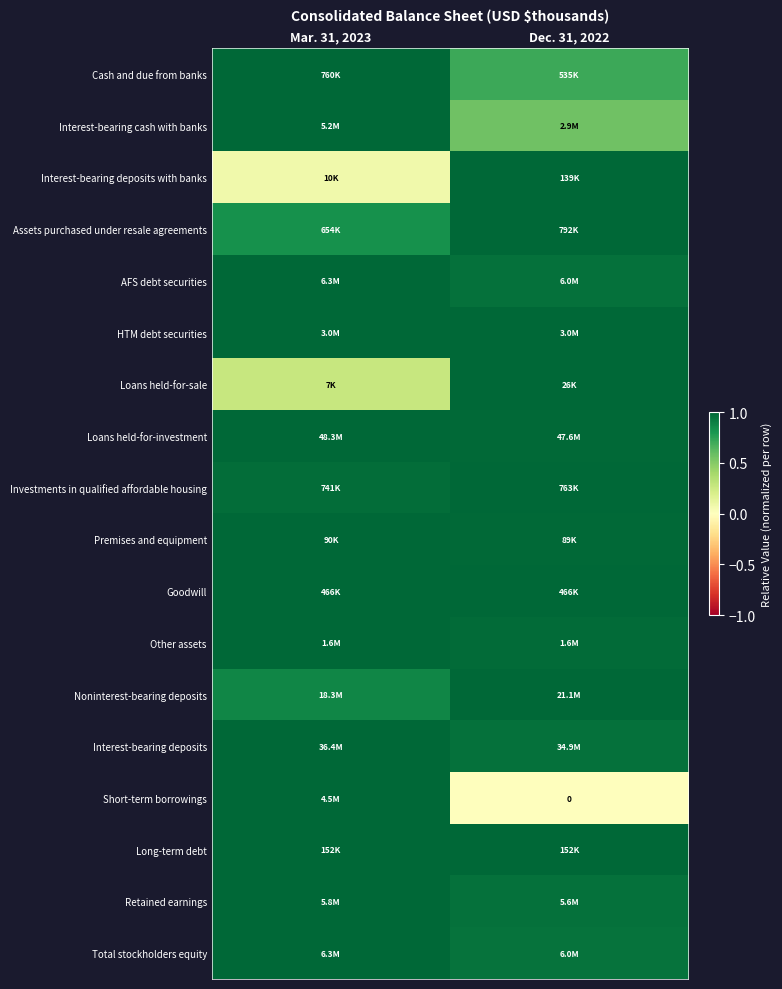

The Interest-bearing deposits with banks series shows 0.1 at Mar. 31, 2023. True or false?

False